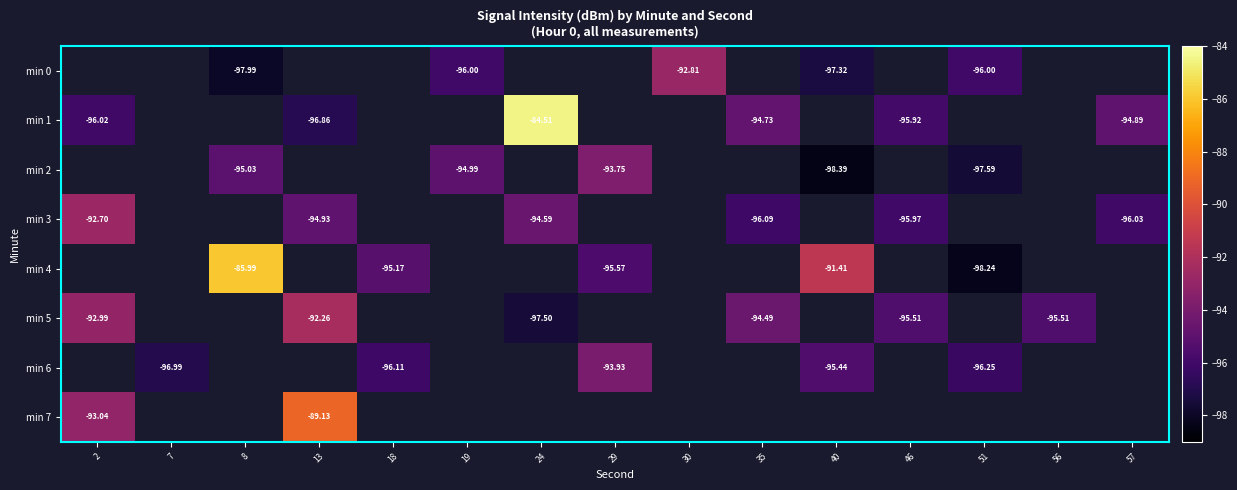

Which category has the highest value across all series?

24